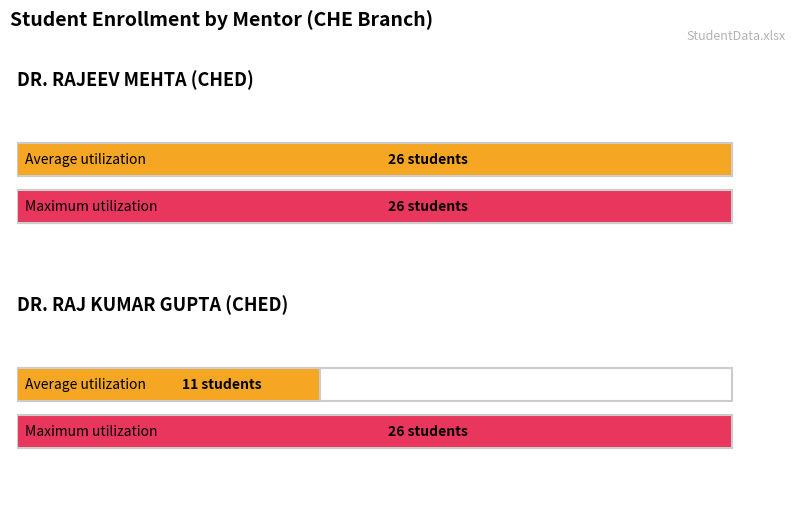

What is the total value across all series at DR. RAJEEV MEHTA (CHED)?

52